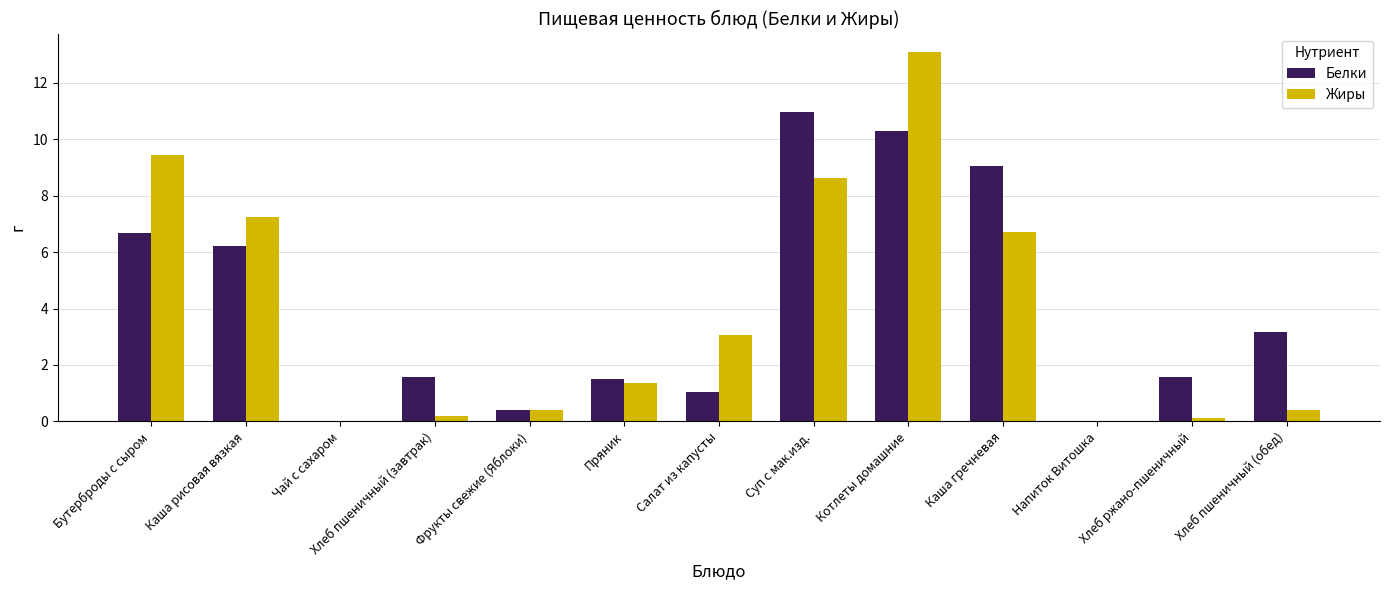

Reading right to left, what are all the values shown in this chart?

Белки: 3.2	1.6	0.0	9.0	10.3	11.0	1.1	1.5	0.4	1.6	0.0	6.2	6.7
Жиры: 0.4	0.1	0.0	6.7	13.1	8.6	3.1	1.4	0.4	0.2	0.0	7.2	9.4